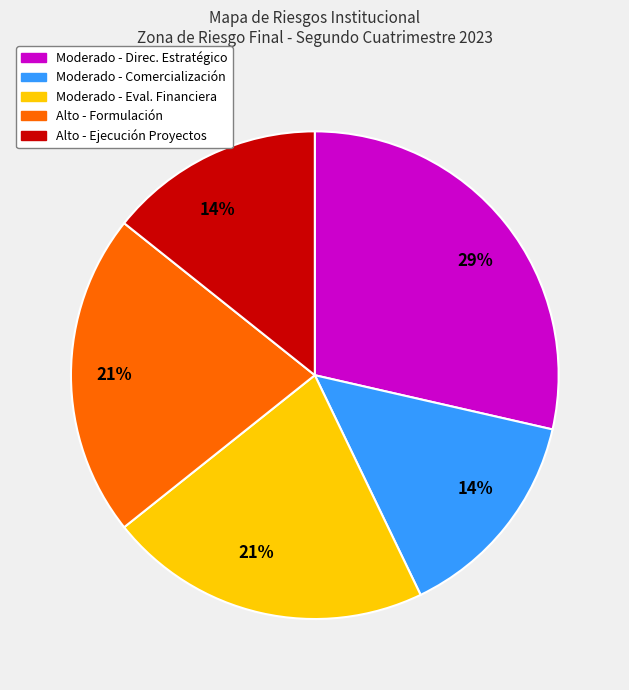

Does any single category account for the majority?

No